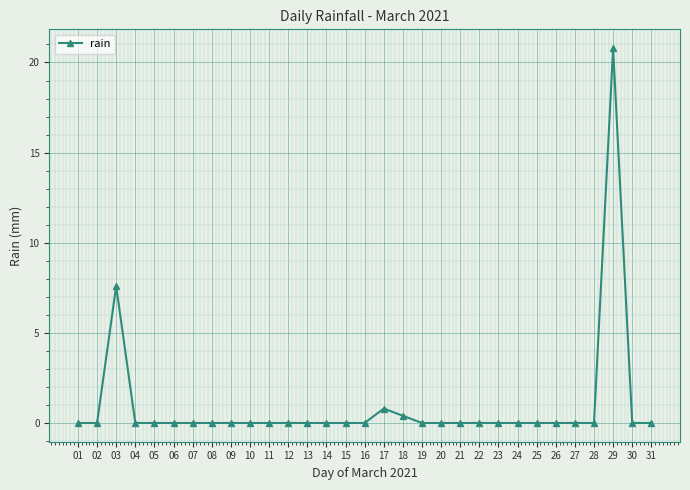

How many categories are shown in the chart?

31